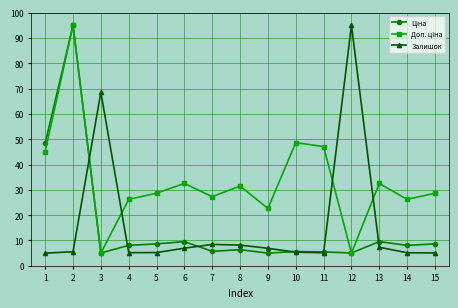

At which label is Залишок closest to 50?

3